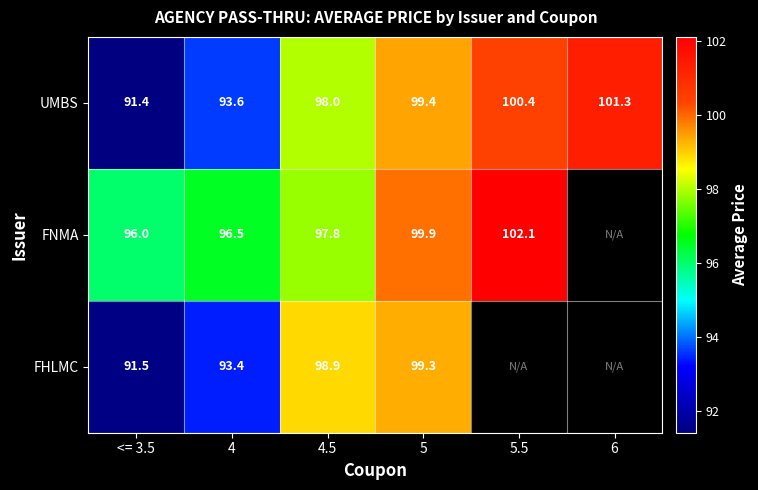

What is the minimum value for UMBS?

91.4